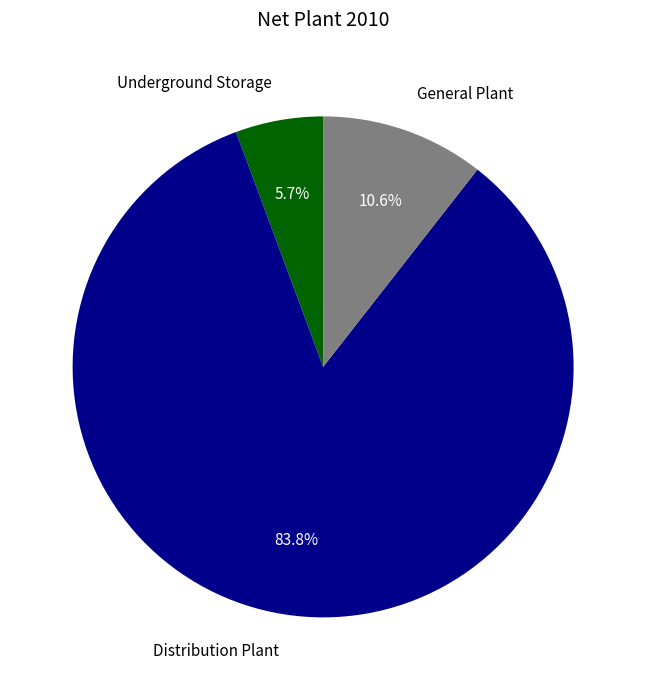

Between Distribution Plant and Underground Storage, which is larger?

Distribution Plant